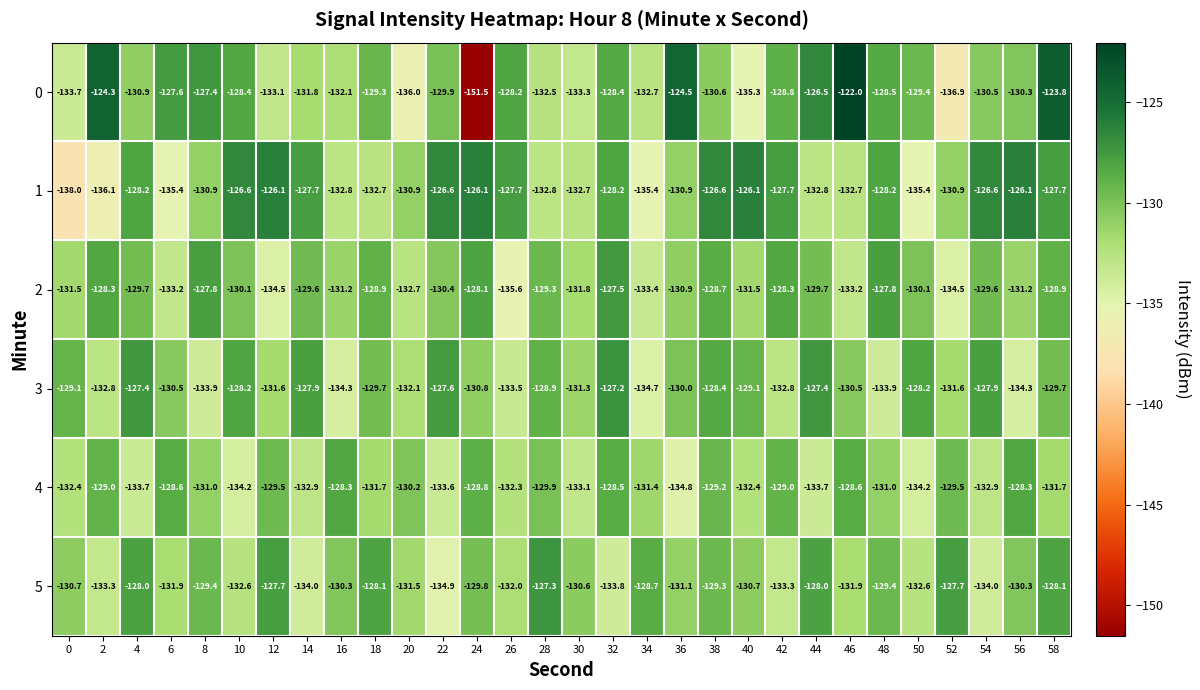

What is the lowest value of the 5 series?

-134.9